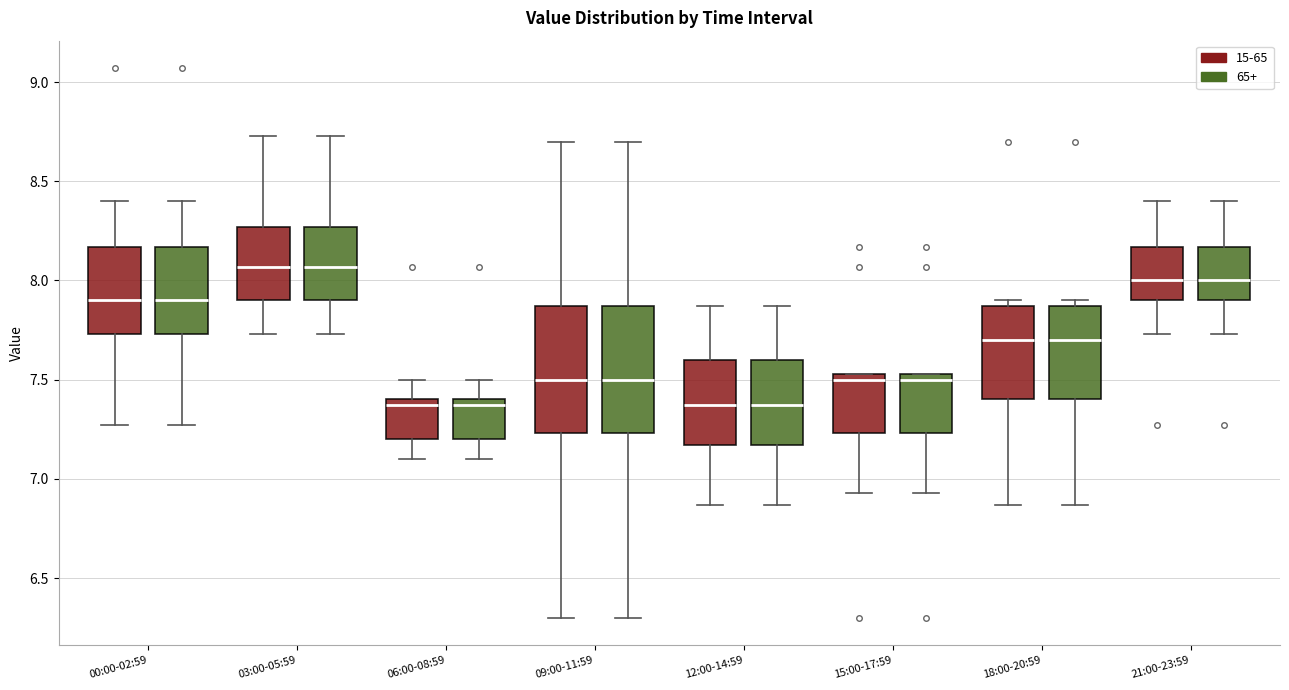

Where is the lower edge of the box for 12:00-14:59 (15-65) on the y-axis? The values are not printed on the chart, so give them approximately, as read against the axis.

7.15